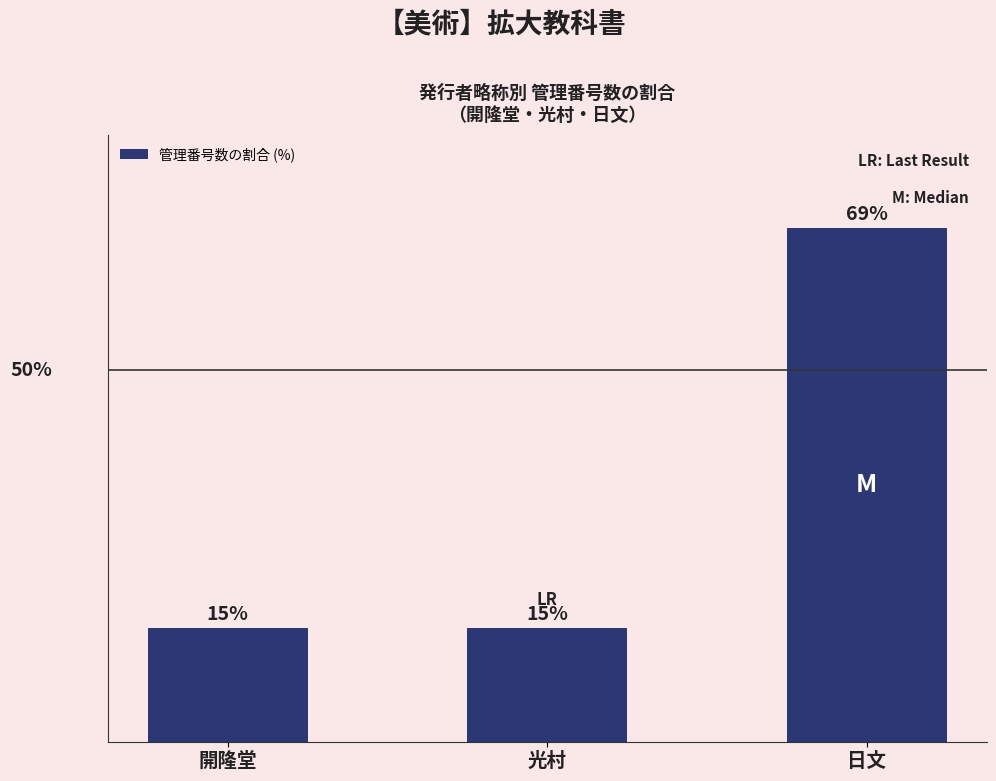

Does the chart contain stacked bars?

No